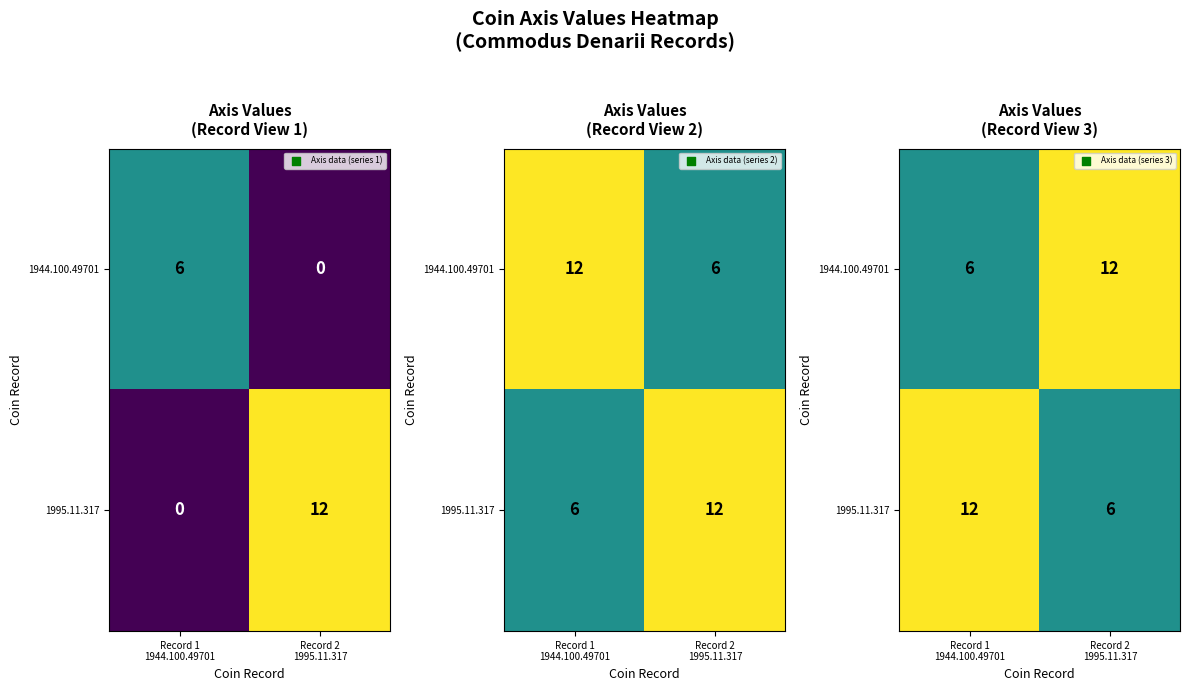

Which category has the highest value in the 1944.100.49701 series?

Record 2 1995.11.317